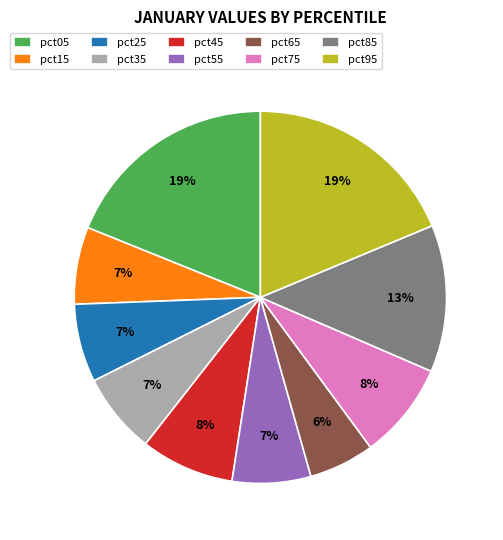

How many slices are in this pie chart?

10